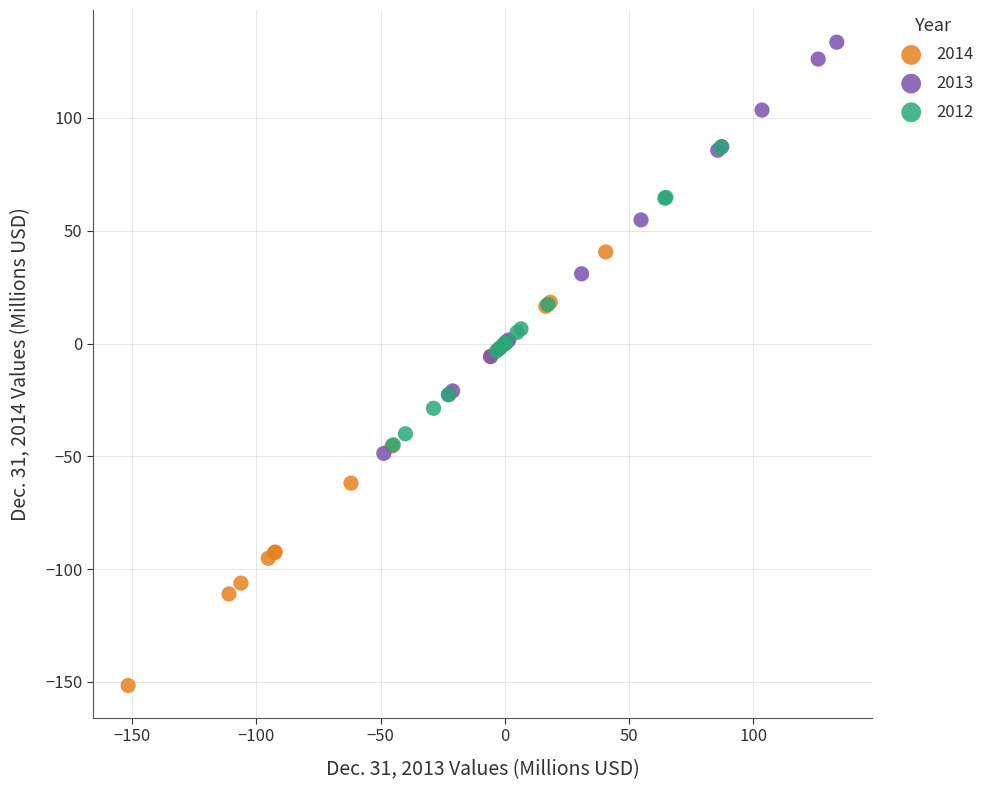

Which series reaches the maximum Y coordinate?

2013